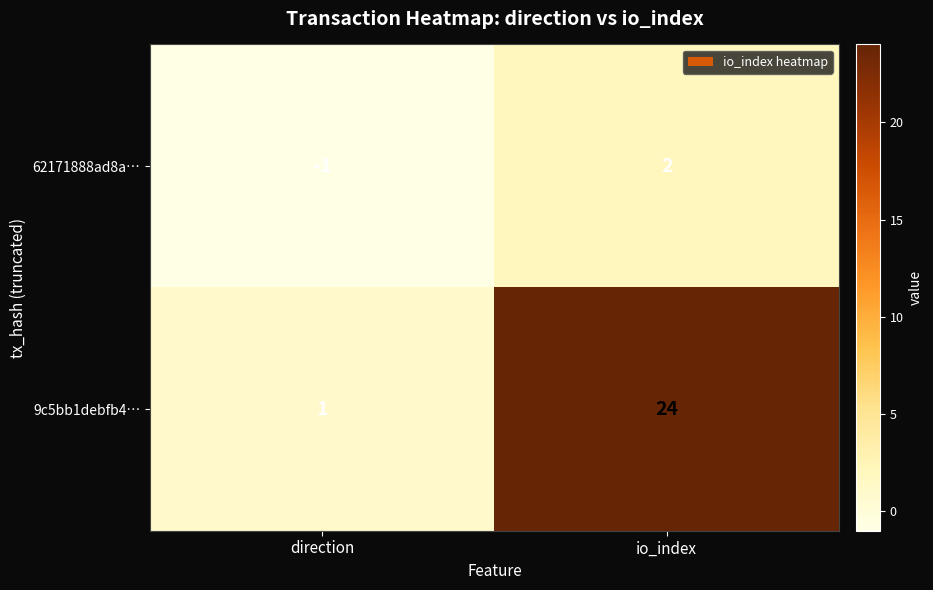

Which series has the largest total across all categories?

9c5bb1debfb4…